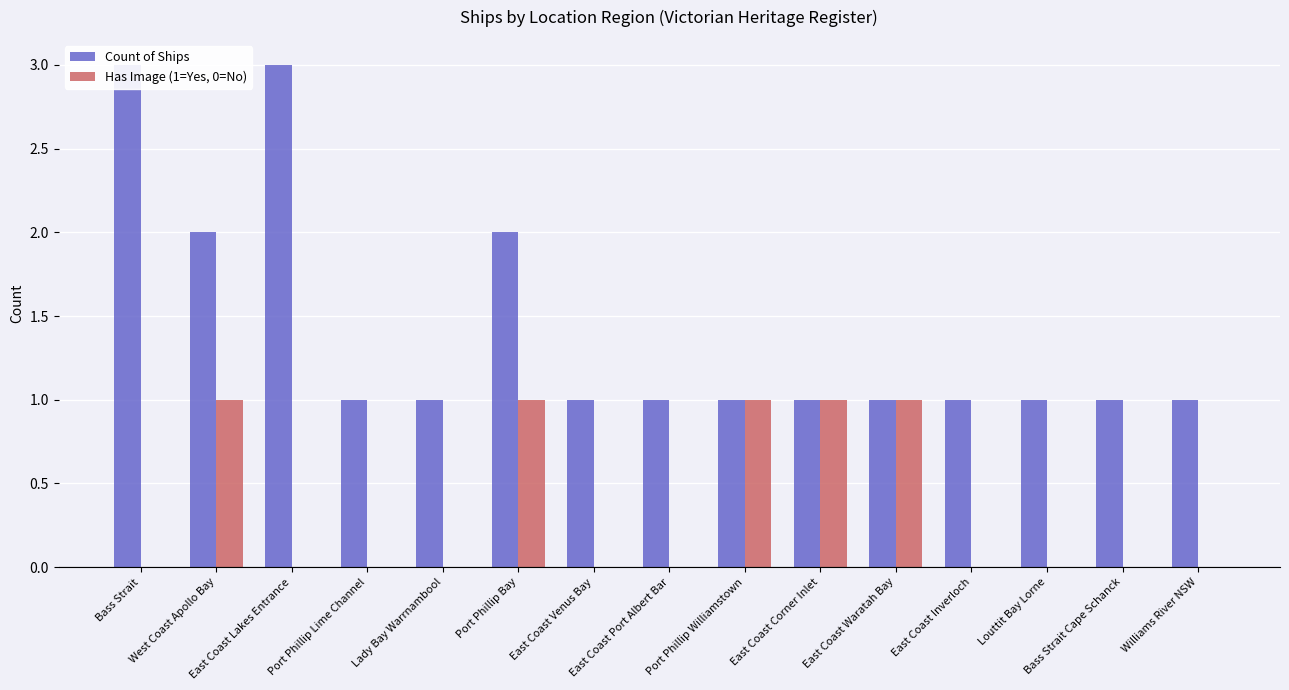

At how many categories does at least one series exceed 0?

15